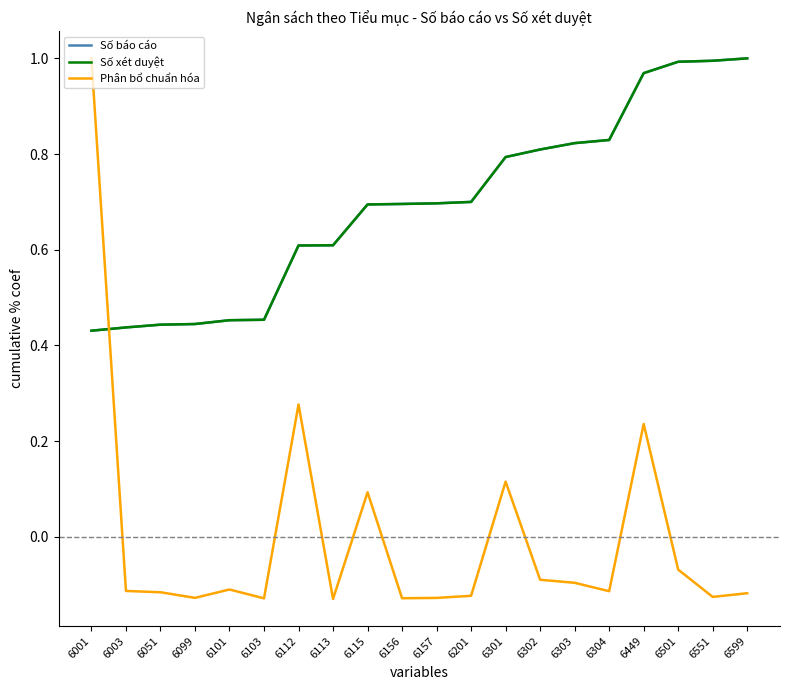

The value of Số báo cáo at 6112 is 0.8. True or false?

False